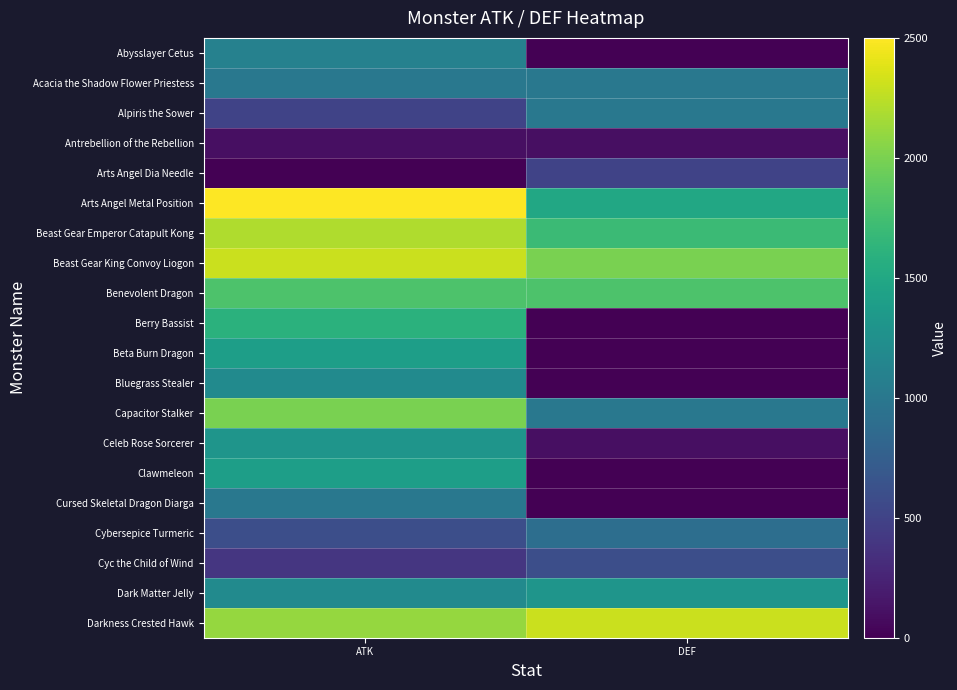

Reading left to right, list all the values displayed in this chart.

Abysslayer Cetus: ATK=1100	DEF=0
Acacia the Shadow Flower Priestess: ATK=1000	DEF=1000
Alpiris the Sower: ATK=500	DEF=1000
Antrebellion of the Rebellion: ATK=100	DEF=100
Arts Angel Dia Needle: ATK=0	DEF=500
Arts Angel Metal Position: ATK=2500	DEF=1500
Beast Gear Emperor Catapult Kong: ATK=2200	DEF=1700
Beast Gear King Convoy Liogon: ATK=2300	DEF=2000
Benevolent Dragon: ATK=1800	DEF=1800
Berry Bassist: ATK=1600	DEF=0
Beta Burn Dragon: ATK=1400	DEF=0
Bluegrass Stealer: ATK=1200	DEF=0
Capacitor Stalker: ATK=2000	DEF=1000
Celeb Rose Sorcerer: ATK=1300	DEF=100
Clawmeleon: ATK=1400	DEF=0
Cursed Skeletal Dragon Diarga: ATK=1000	DEF=0
Cybersepice Turmeric: ATK=600	DEF=900
Cyc the Child of Wind: ATK=400	DEF=600
Dark Matter Jelly: ATK=1200	DEF=1300
Darkness Crested Hawk: ATK=2100	DEF=2300